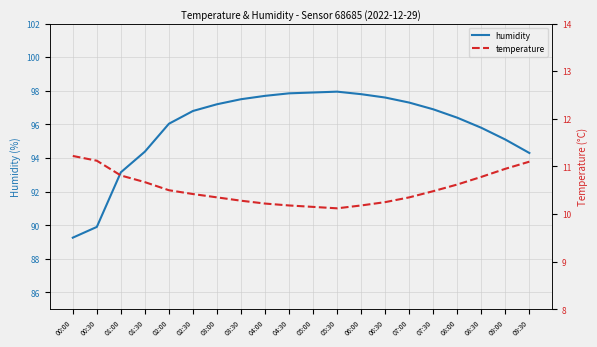

Which has a higher value, 01:30 or 03:00?

03:00